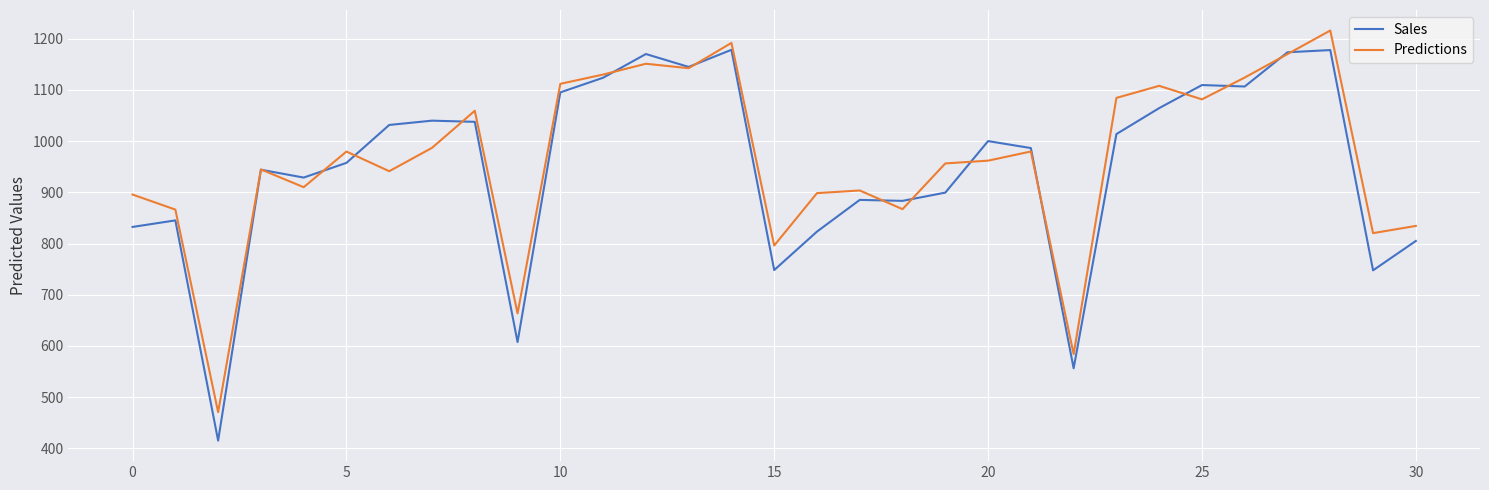

Rank the series by their maximum value, from highest to lowest.

Predictions, Sales